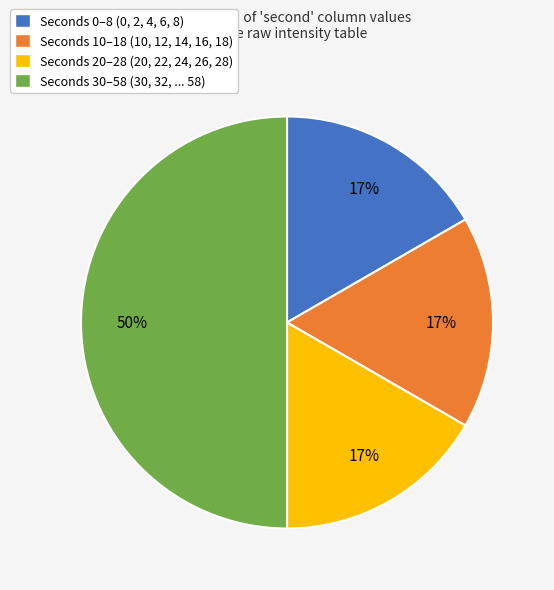

What is the largest slice in the pie chart?

Seconds 30–58 (30, 32, ... 58)